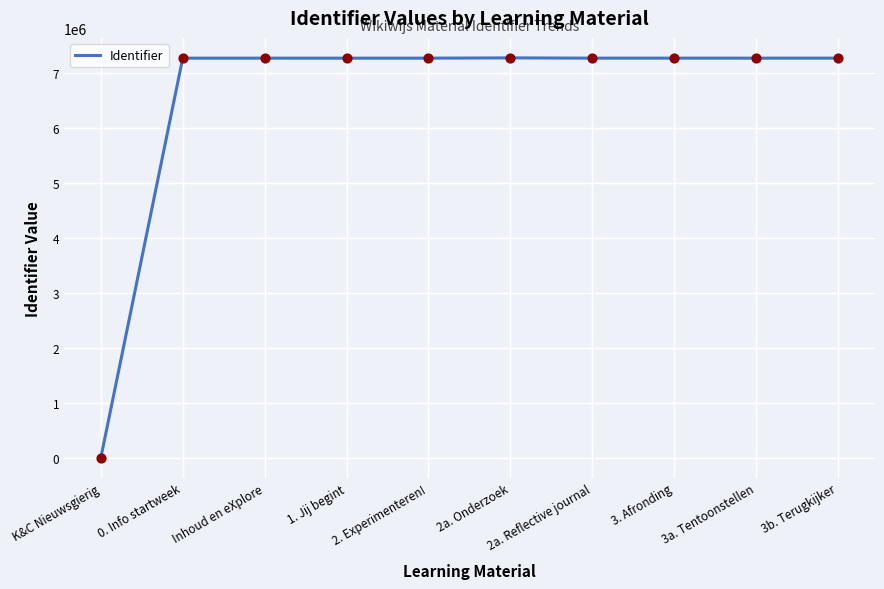

Approximately how many times larger is the value at 0. Info startweek compared to 3a. Tentoonstellen?

1.0